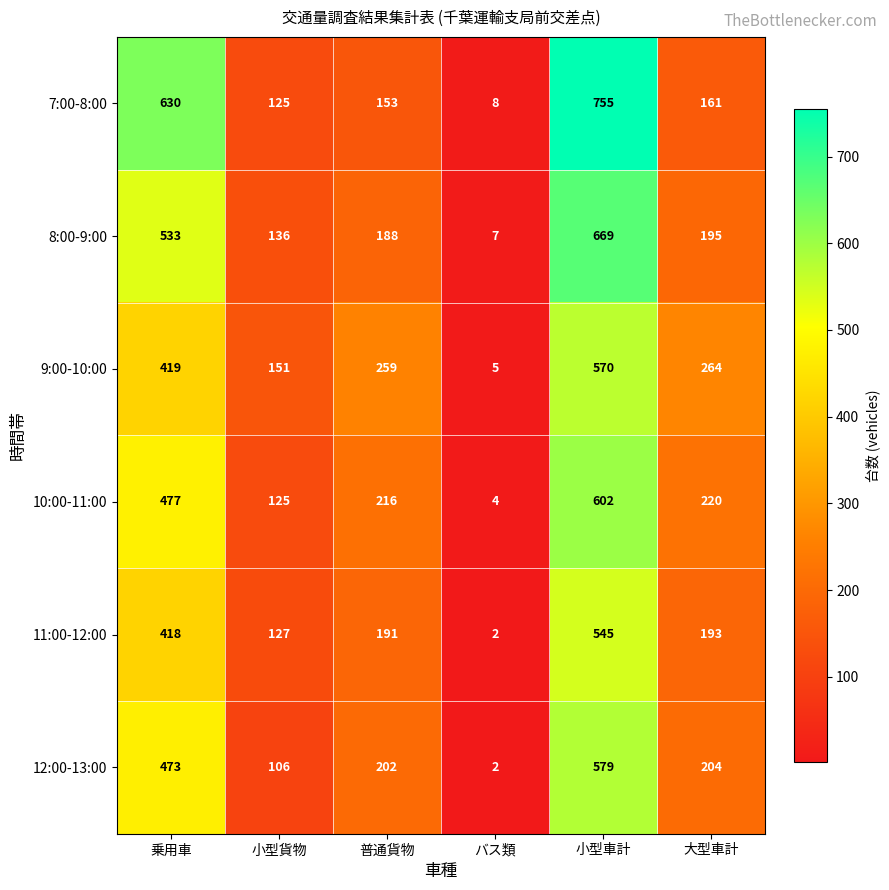

At how many categories does at least one series exceed 703?

1